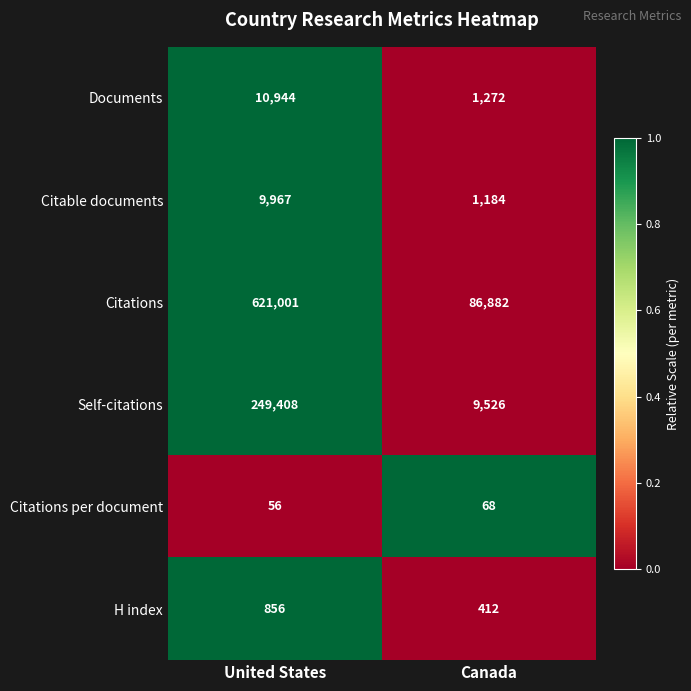

Reading left to right, transcribe all the data shown in this chart.

Documents: 10944	1272
Citable documents: 9967	1184
Citations: 621001	86882
Self-citations: 249408	9526
Citations per document: 56	68
H index: 856	412